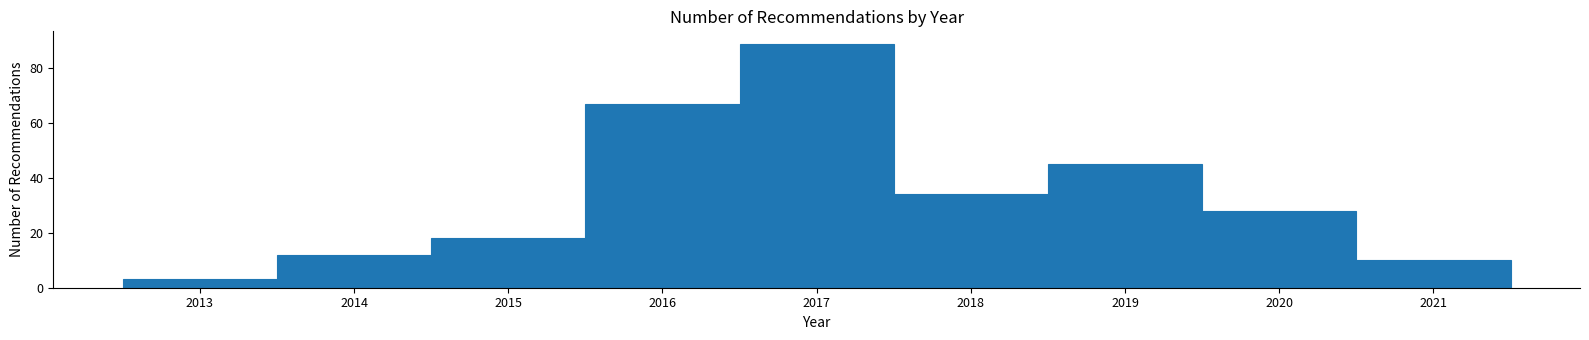

What is the height of the bar covering 2016.5 to 2017.5 on the x-axis? The values are not printed on the chart, so give them approximately, as read against the axis.

90